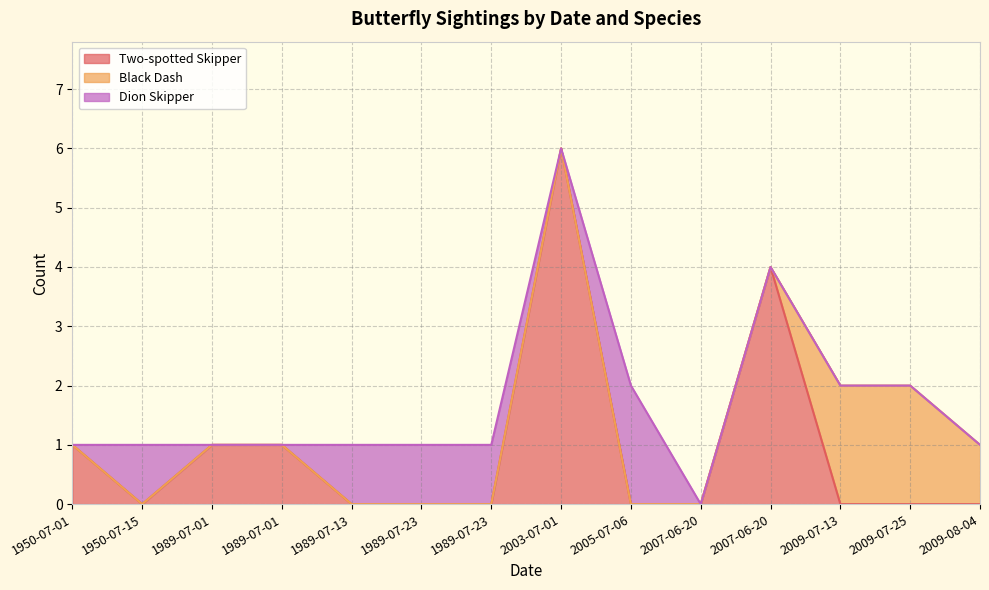

List the series in order of their peak value, highest first.

Two-spotted Skipper, Black Dash, Dion Skipper